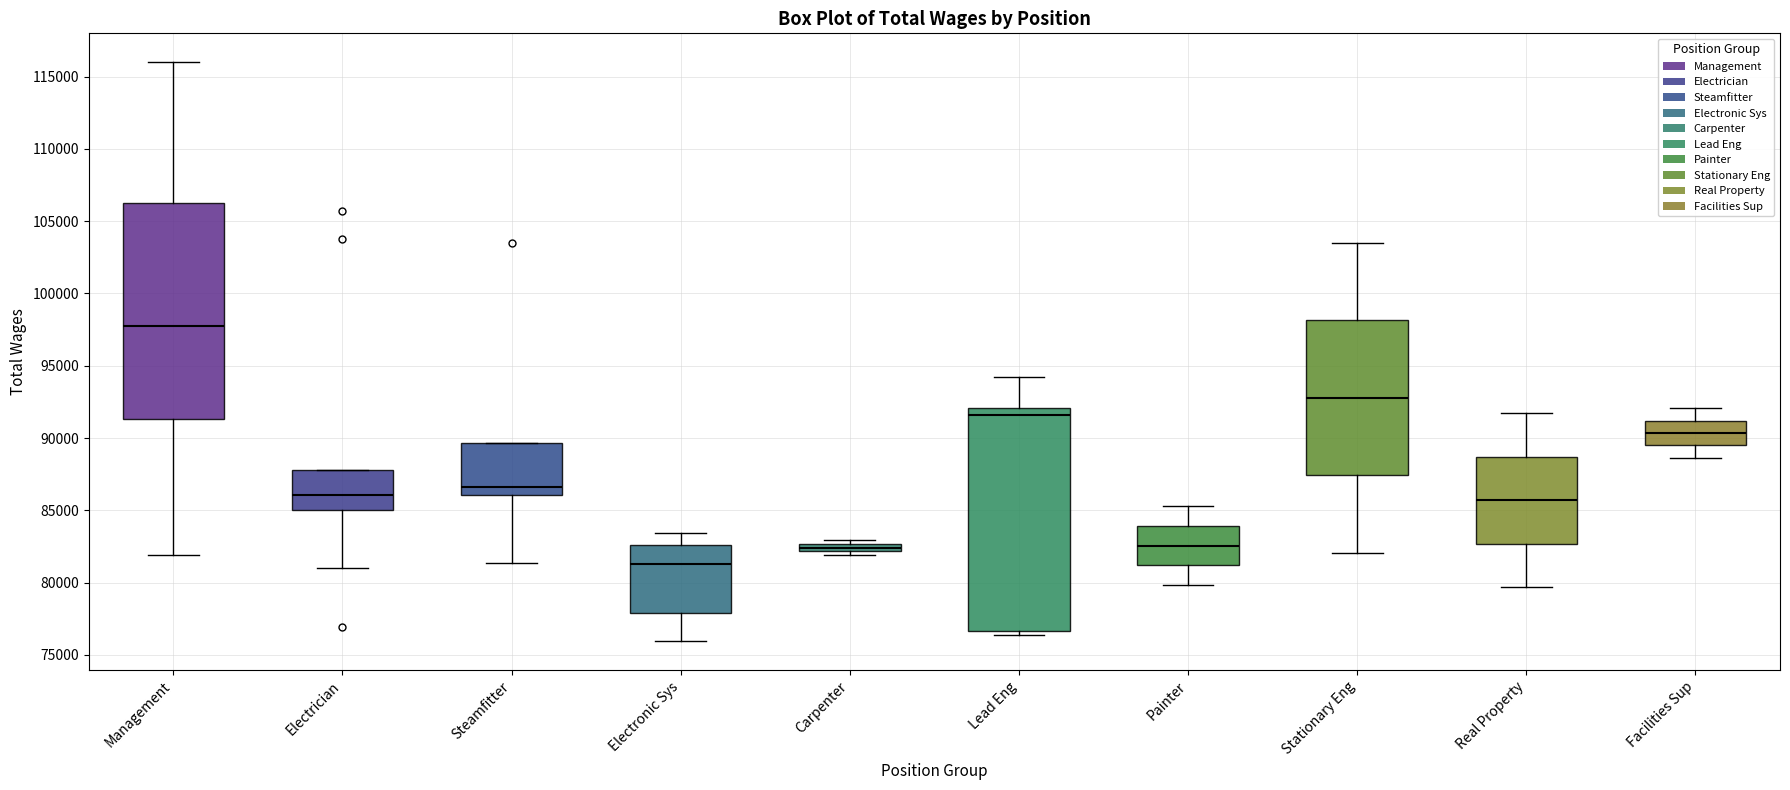

Which box has the highest median line?

Management